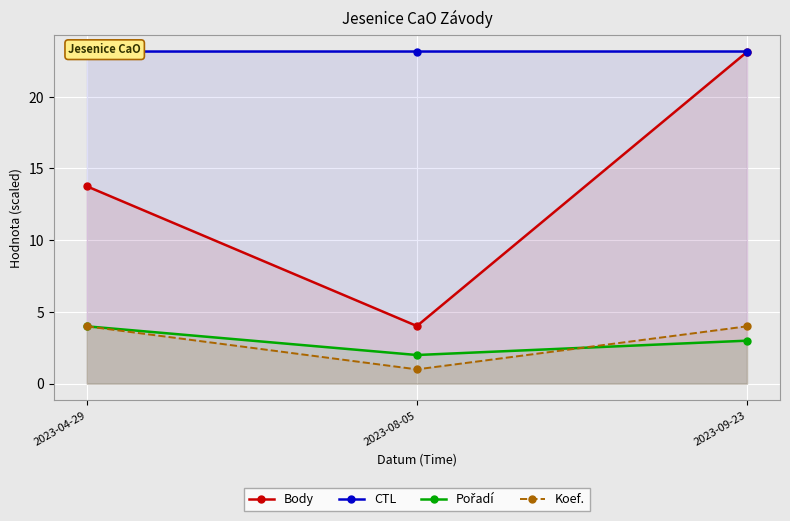

Which series has the largest total across all categories?

CTL